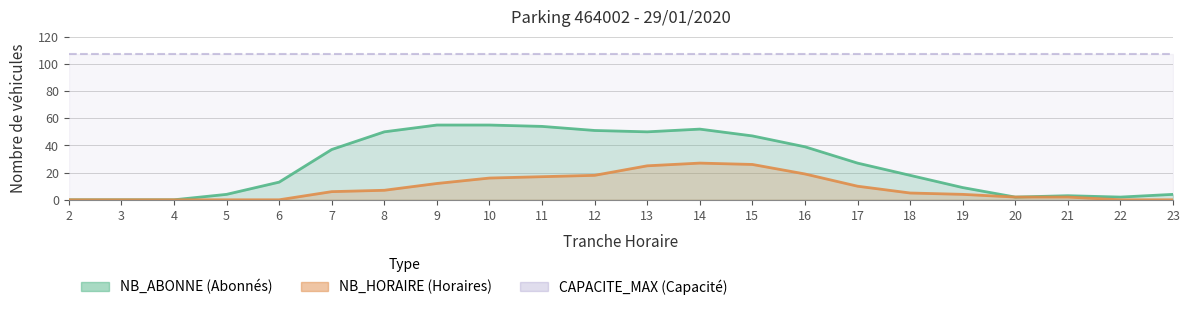

Where is NB_HORAIRE (Horaires) nearest to the value 13?

9